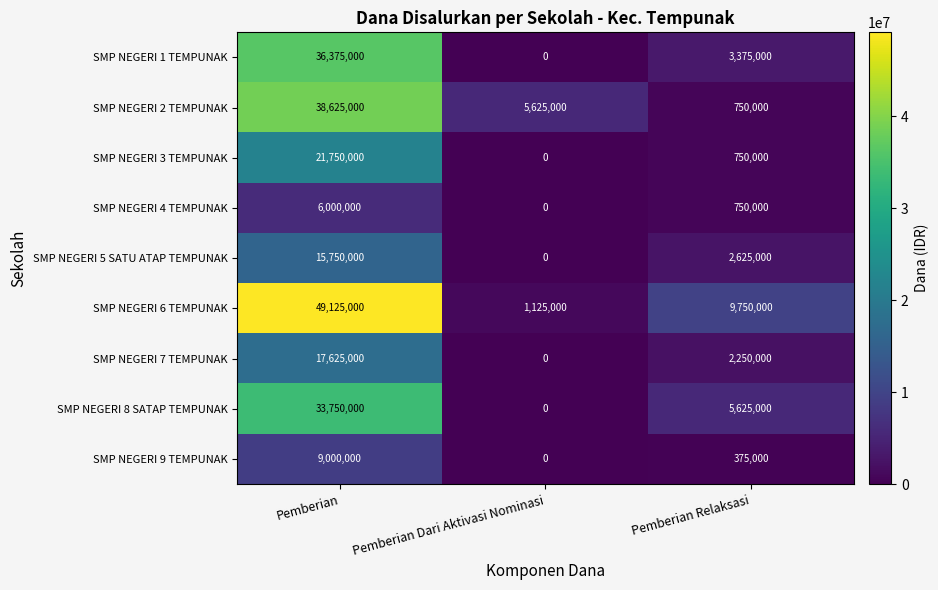

What value does the SMP NEGERI 4 TEMPUNAK series have at Pemberian Relaksasi?

750000